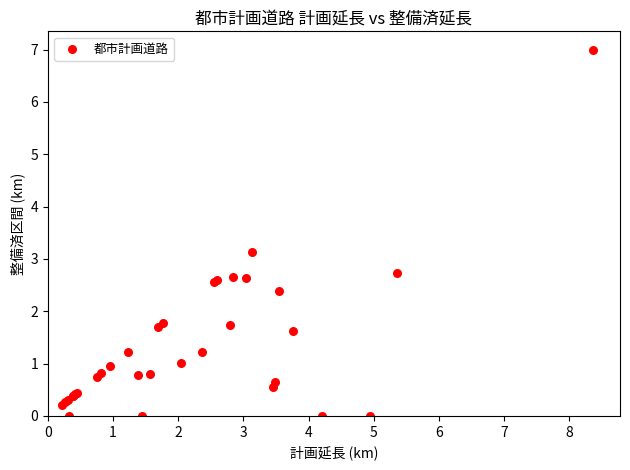

What Y value in the scatter plot is closest to 3?

3.1